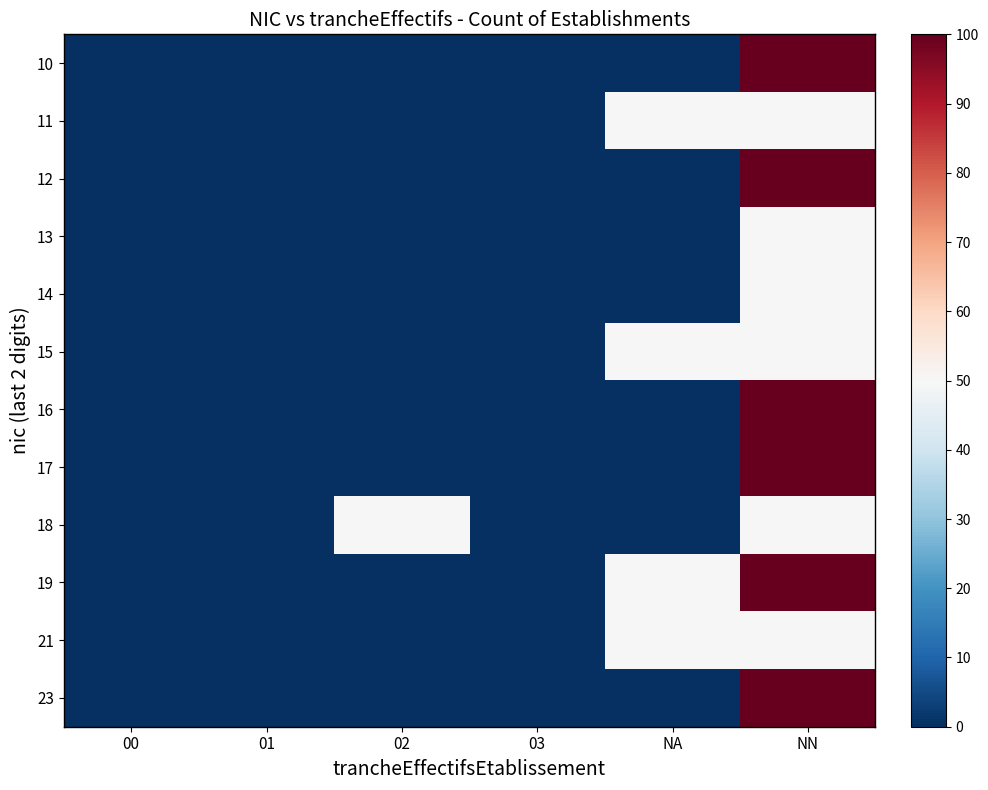

At how many categories does at least one series exceed 10?

3